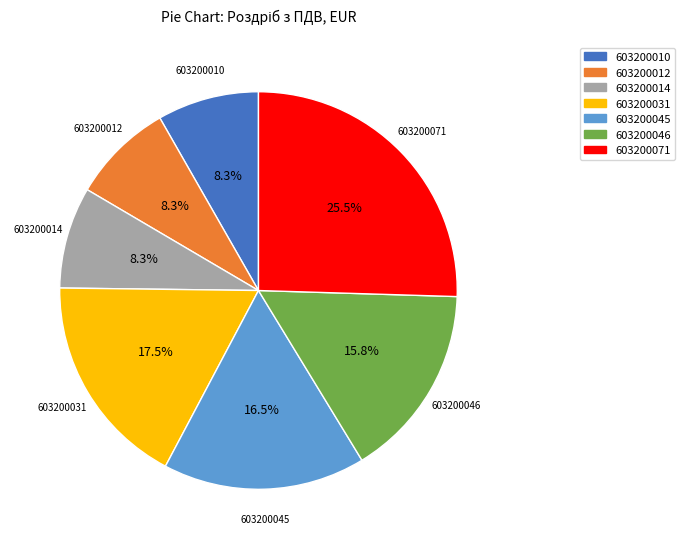

What percentage is the 603200012 slice, to the nearest percent?

8%